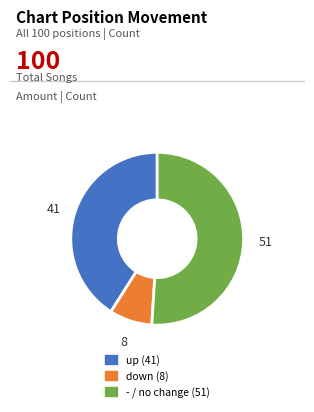

What is the smallest slice in the pie chart?

down